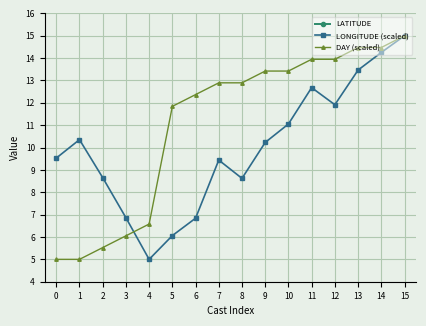

How many lines are shown in the chart?

3